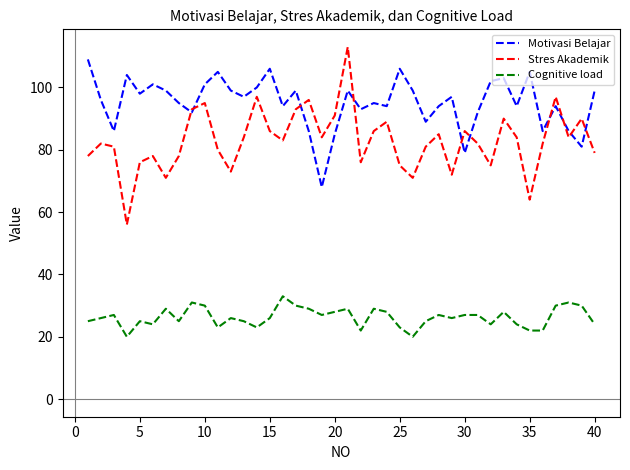

Count the number of data series in this chart.

3